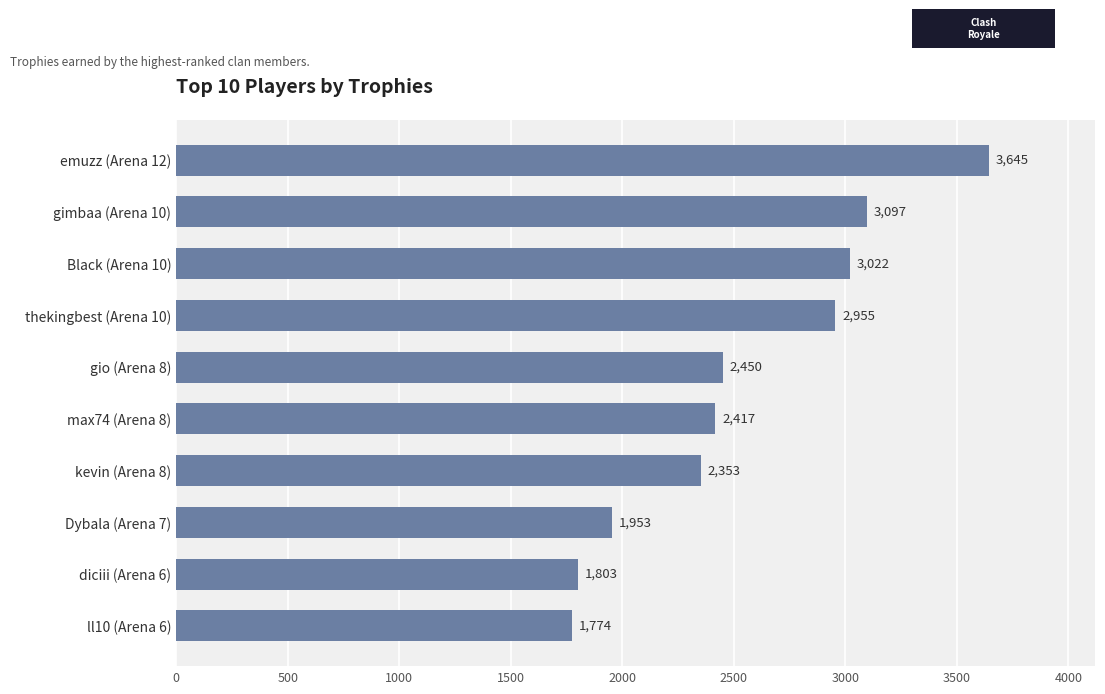

Reading bottom to top, what are all the values shown in this chart?

1774	1803	1953	2353	2417	2450	2955	3022	3097	3645